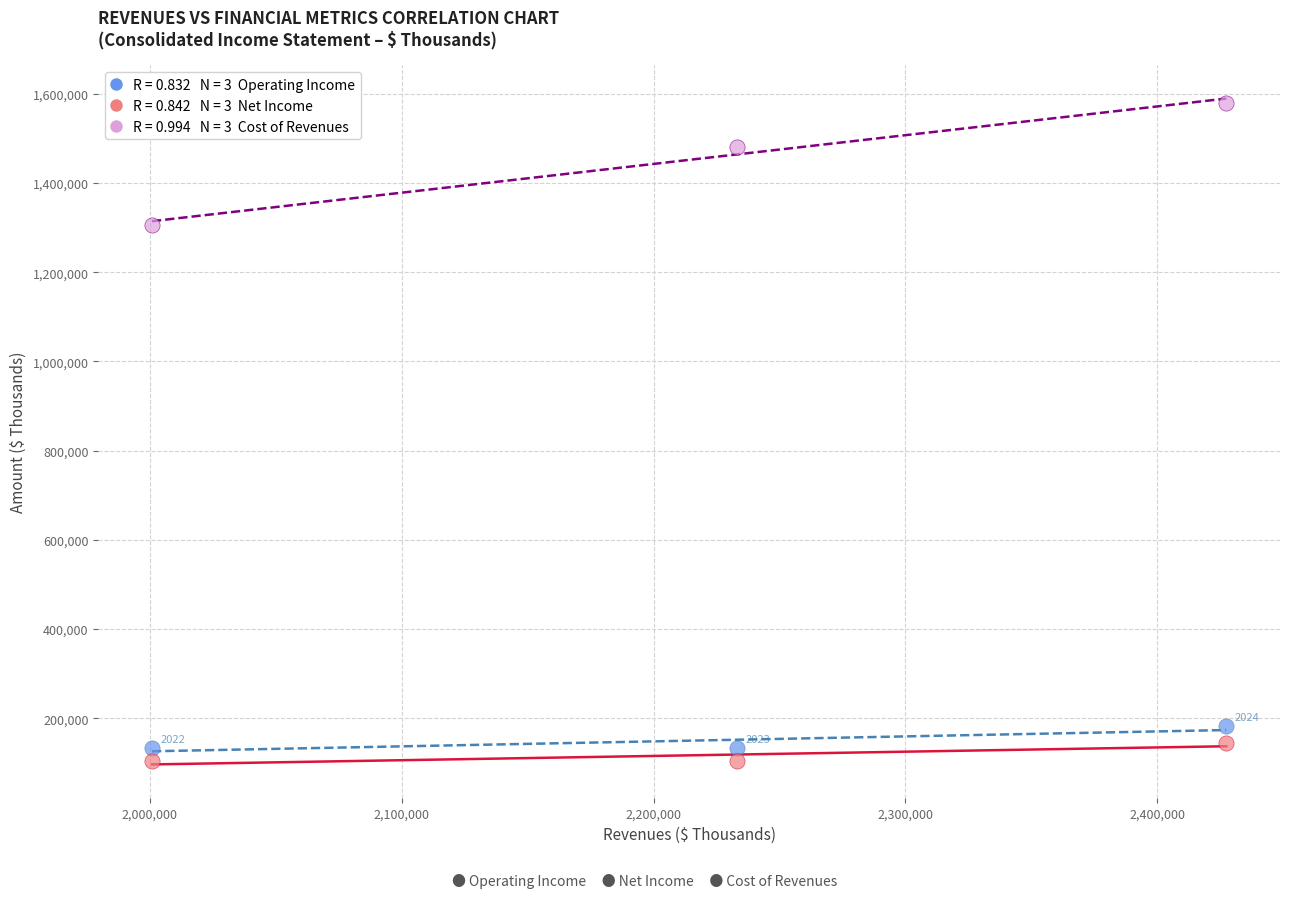

Across all data points, what is the average X value?

2220433